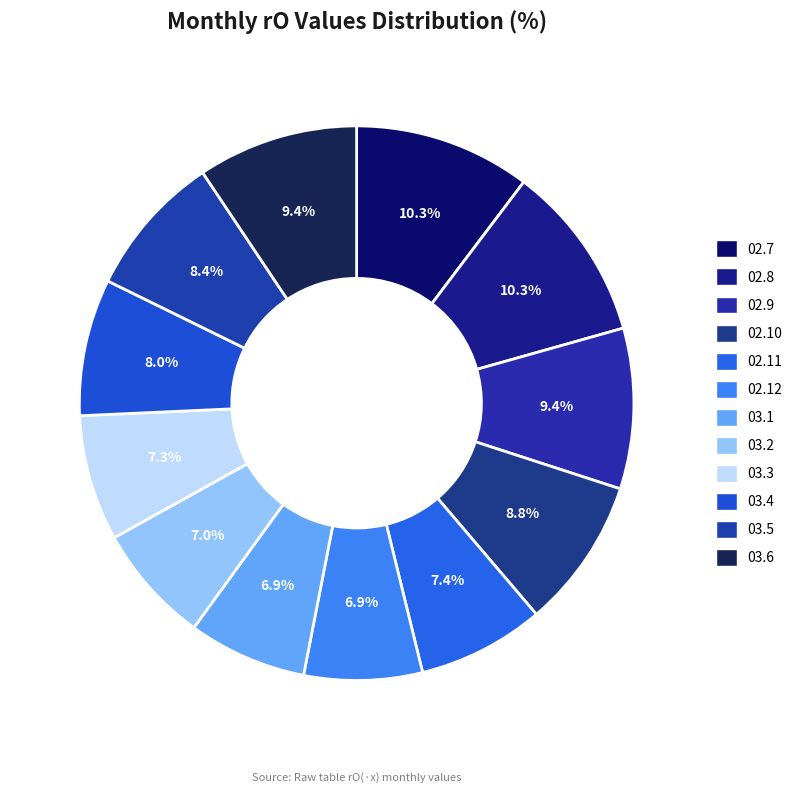

Count the number of slices in the pie.

12